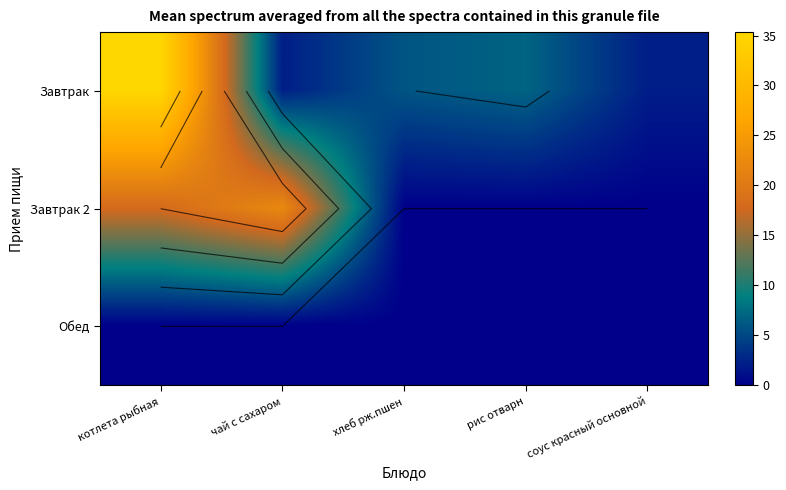

How many distinct data groups are displayed?

3